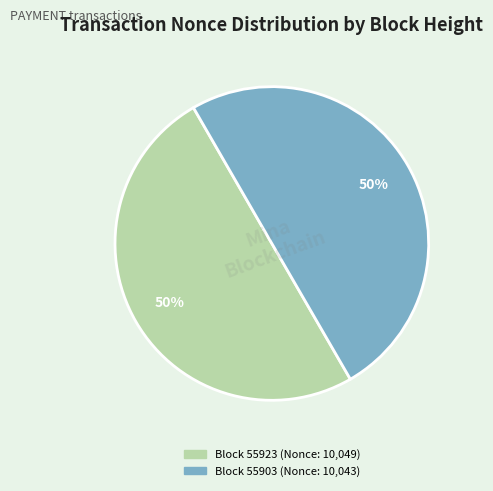

To the nearest percent, what is the average slice percentage?

50%